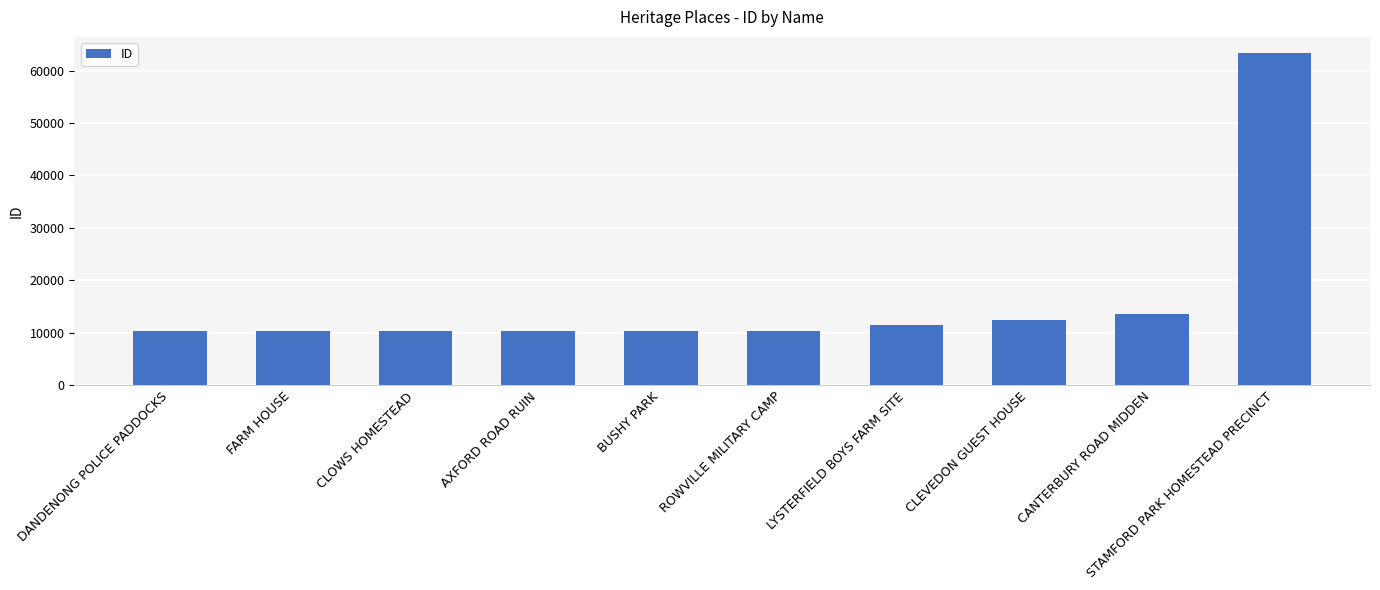

Which category has the highest value across all series?

STAMFORD PARK HOMESTEAD PRECINCT